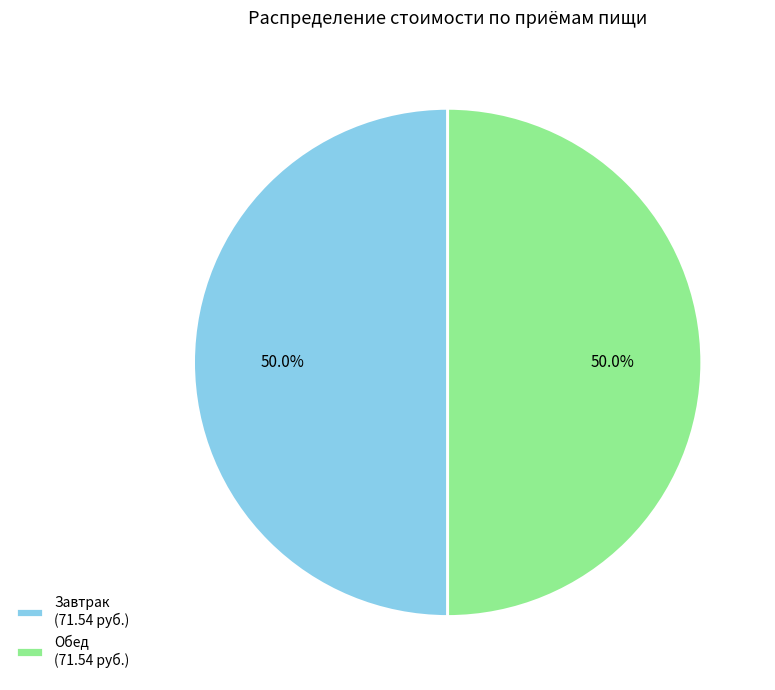

What is the total percentage of Обед (71.54 руб.) and Завтрак (71.54 руб.)?

100.0%